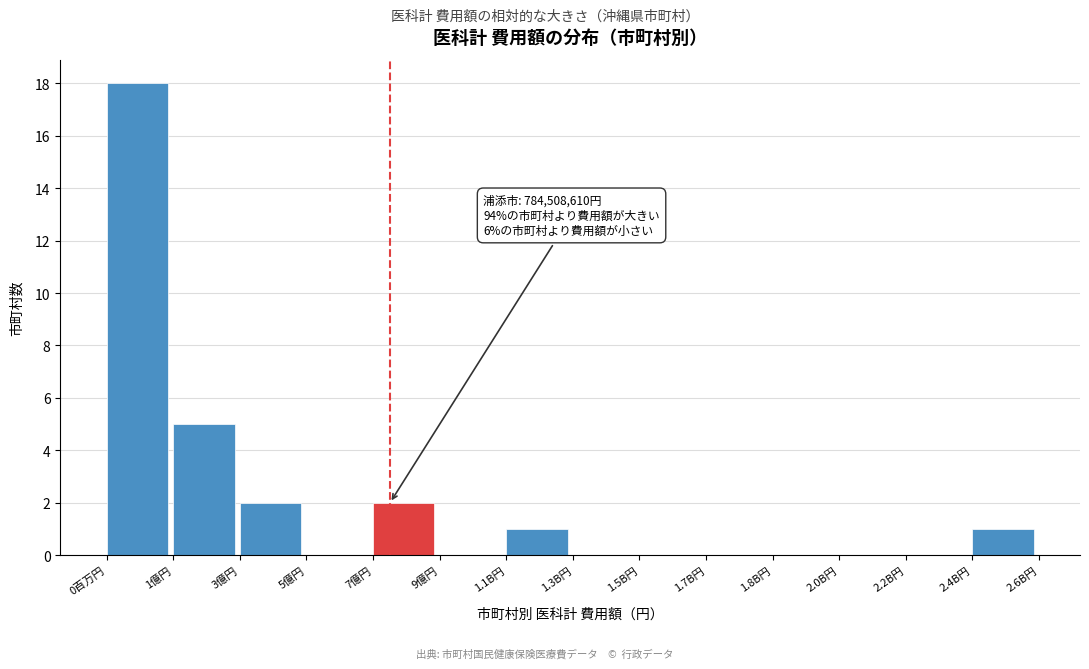

Reading left to right, what are all the values shown in this chart?

0百万円=18	1億円=5	3億円=2	5億円=0	7億円=2	9億円=0	1.1B円=1	1.3B円=0	1.5B円=0	1.7B円=0	1.8B円=0	2.0B円=0	2.2B円=0	2.4B円=1